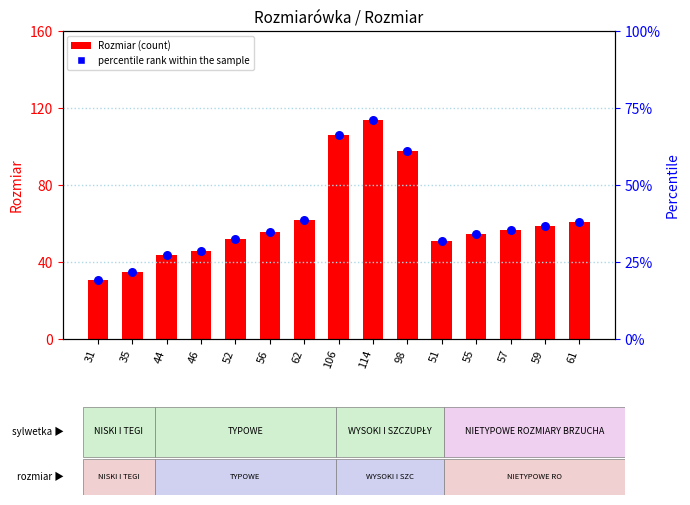

What is the total value across all series at 61?

99.1